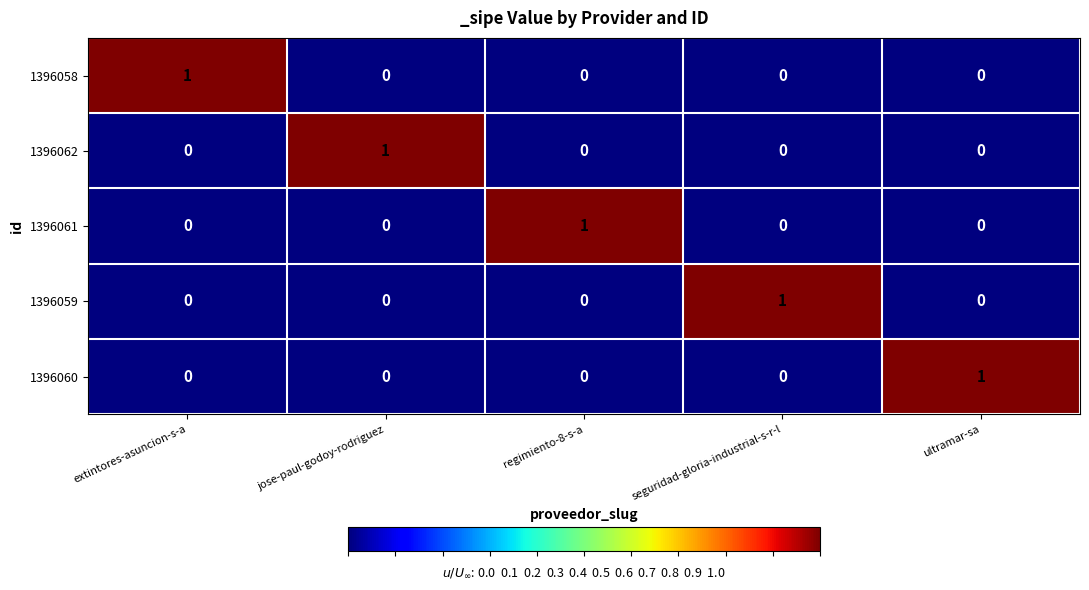

At how many categories does at least one series exceed 0?

5